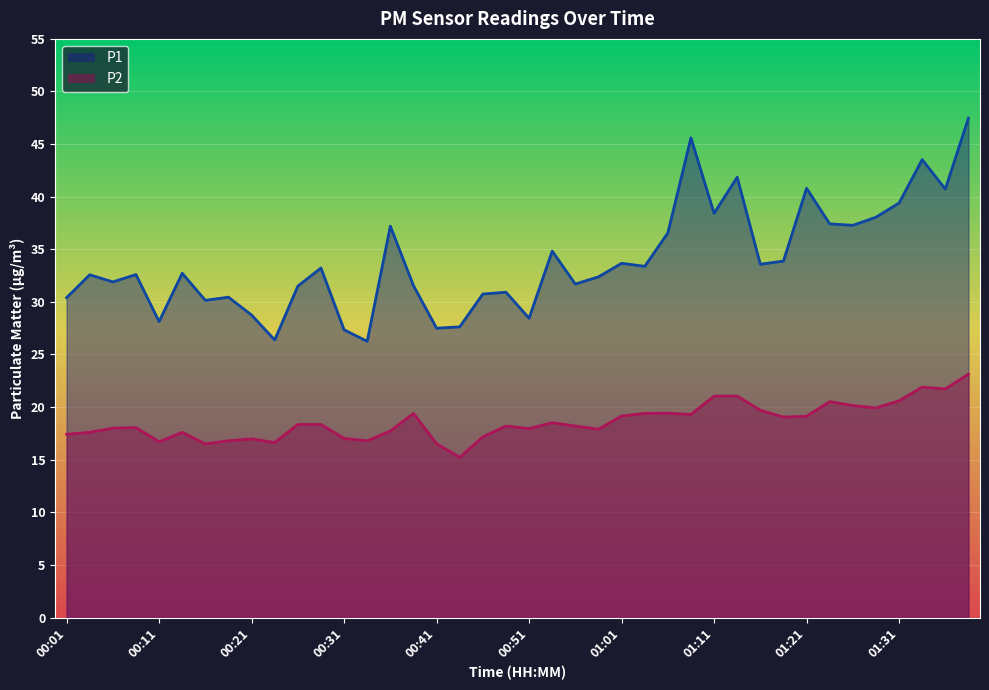

True or false: P1 and P2 intersect in this chart.

False